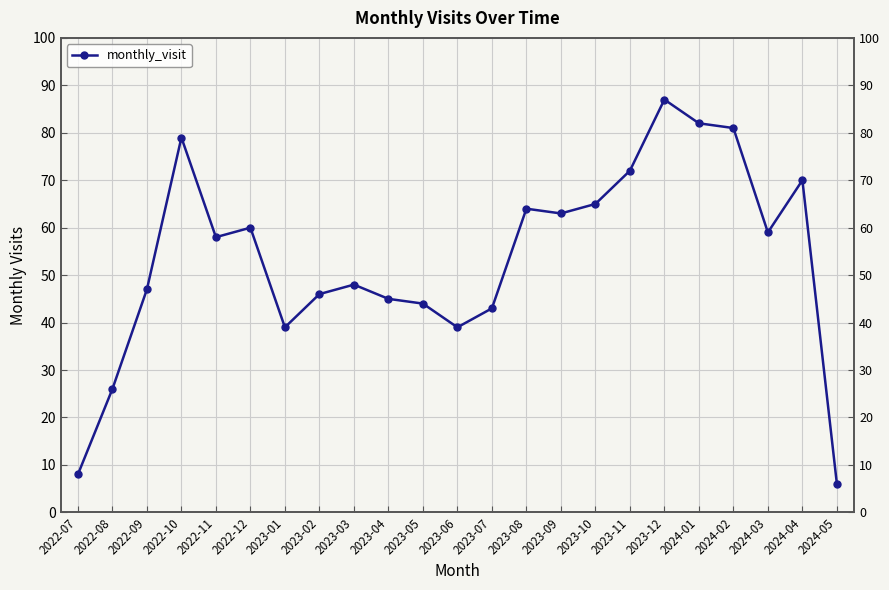

The chart shows a value of 32 at 2024-03. True or false?

False